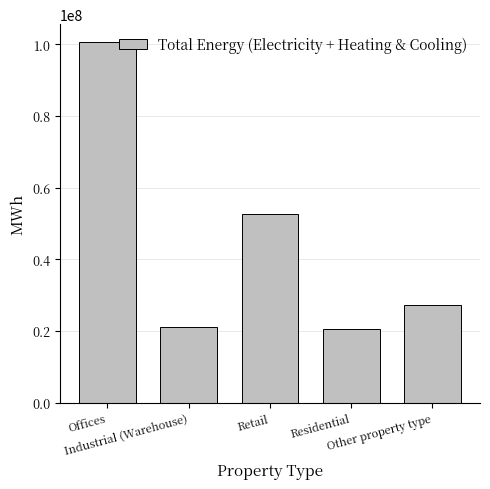

What is the average value?

44449410.6